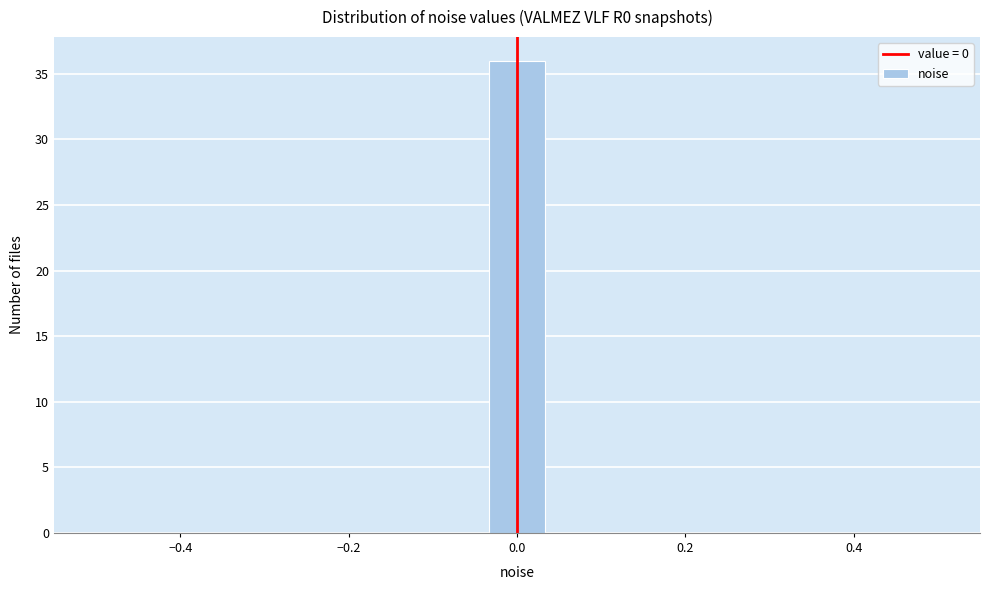

Read against the x-axis, roughly where is the centre of the tallest bar?

0.00